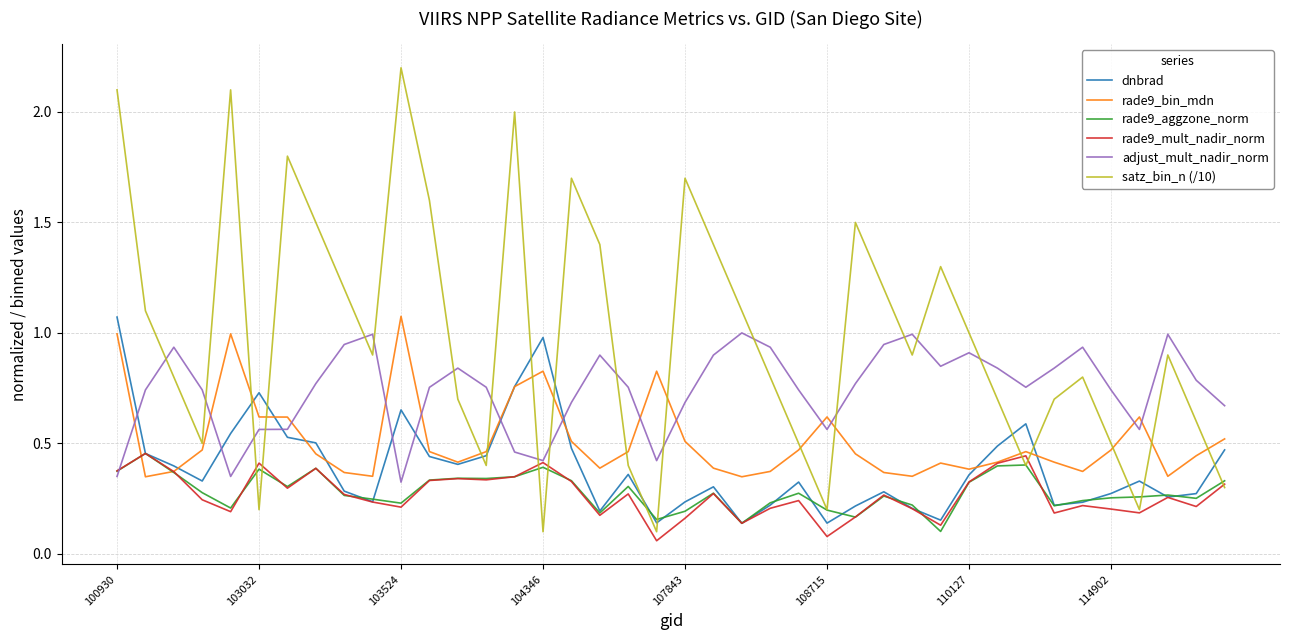

True or false: adjust_mult_nadir_norm and dnbrad cross at least once.

True